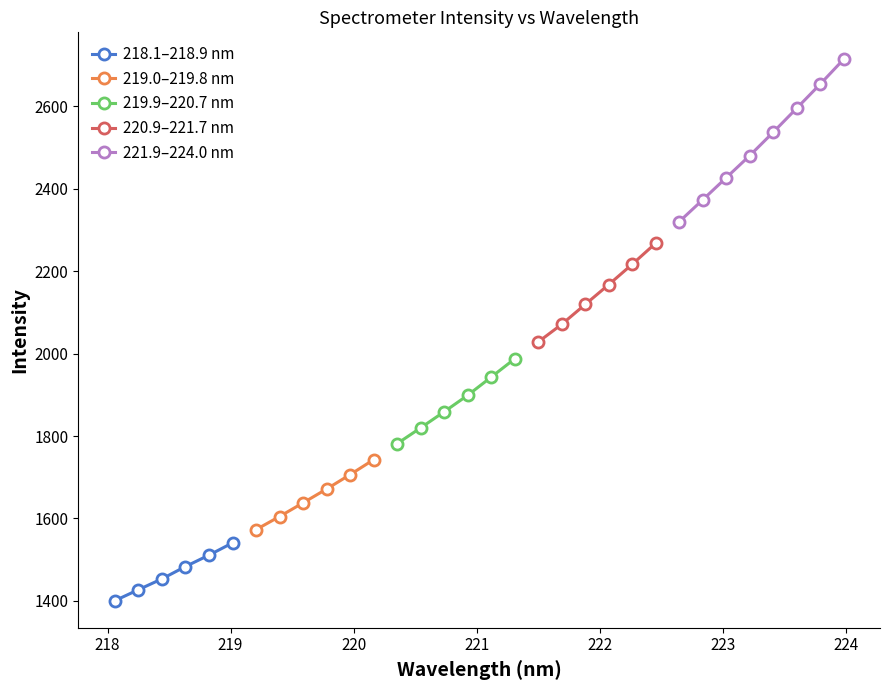

What is the change in value from 219.3979 to 223.5987?

+990.4